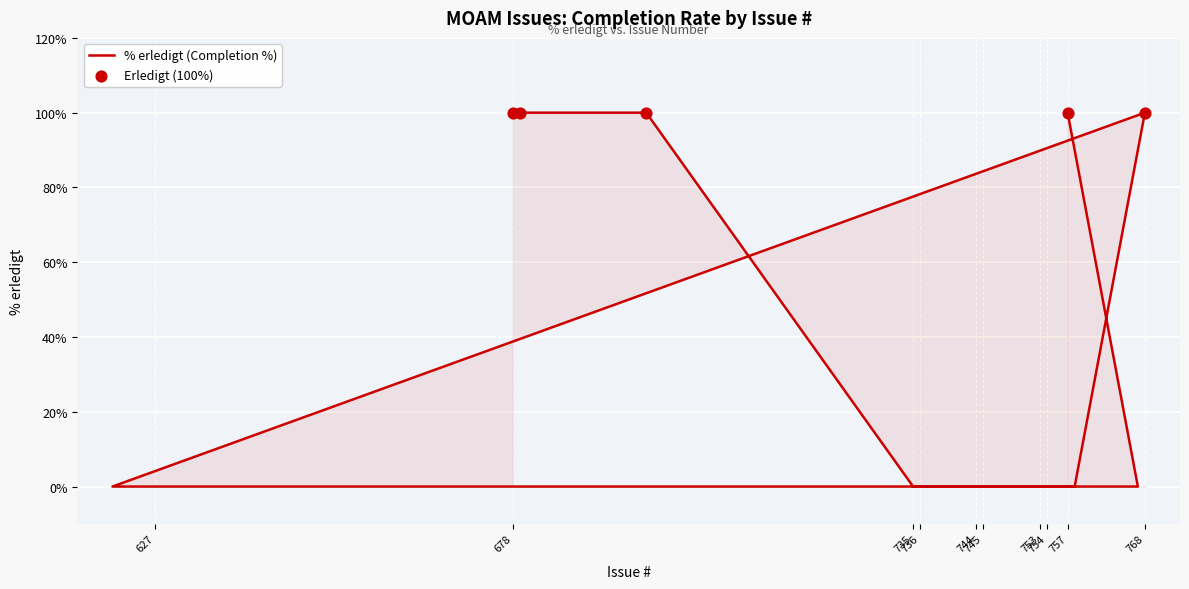

Between 626 and 758, which is larger?

626